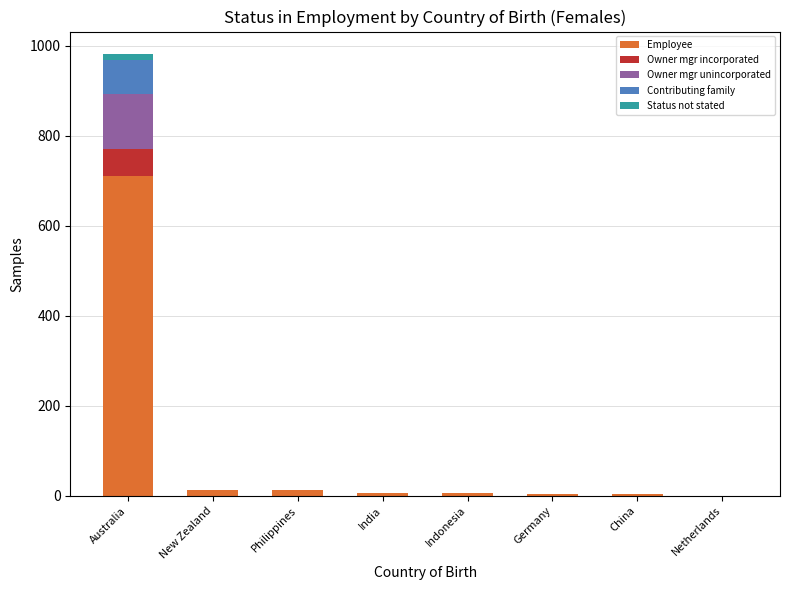

Is it true that Employee equals 306 at Netherlands?

False